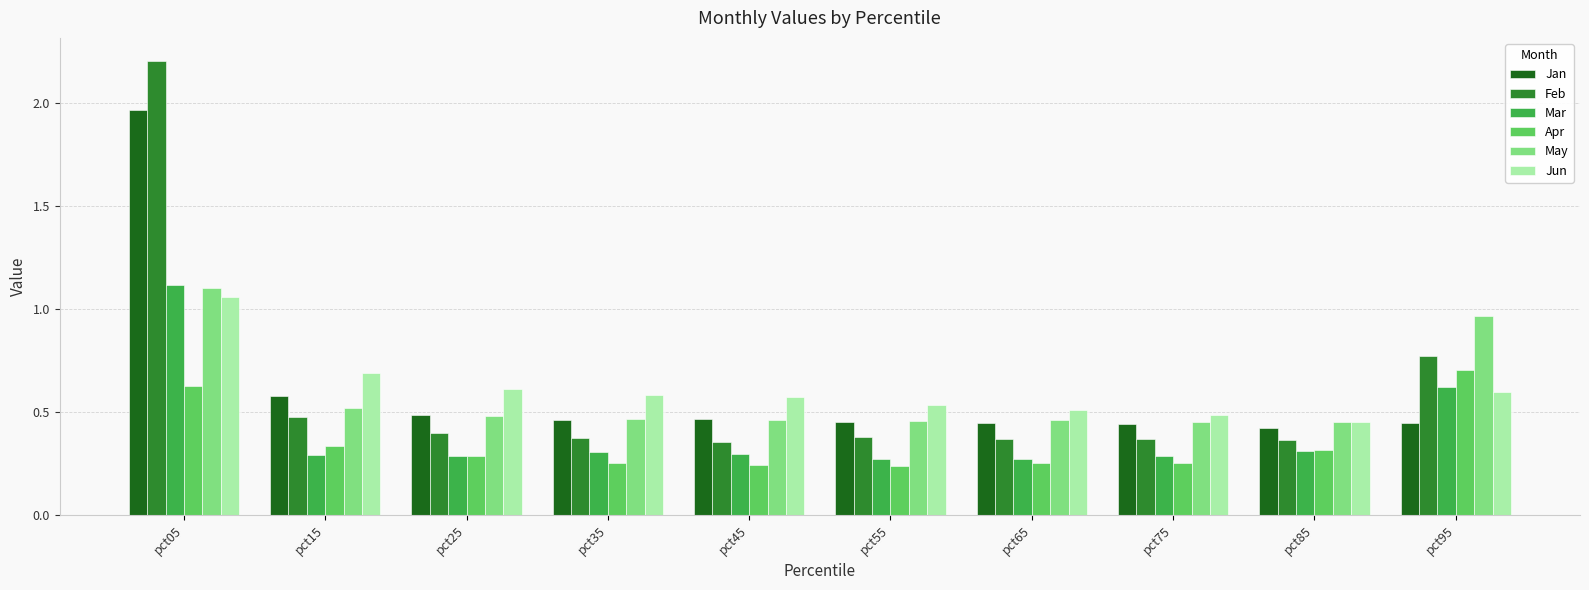

The value of Jan at pct25 is 0.5. True or false?

True